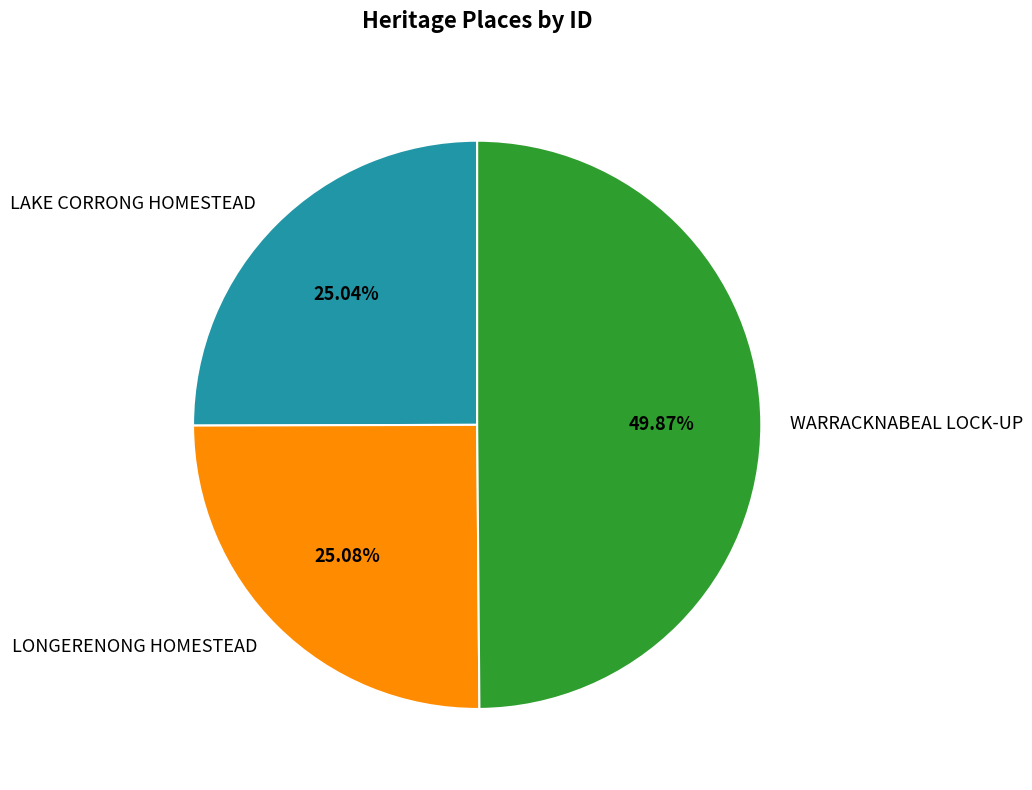

What portion of the pie excludes WARRACKNABEAL LOCK-UP?

50.1%